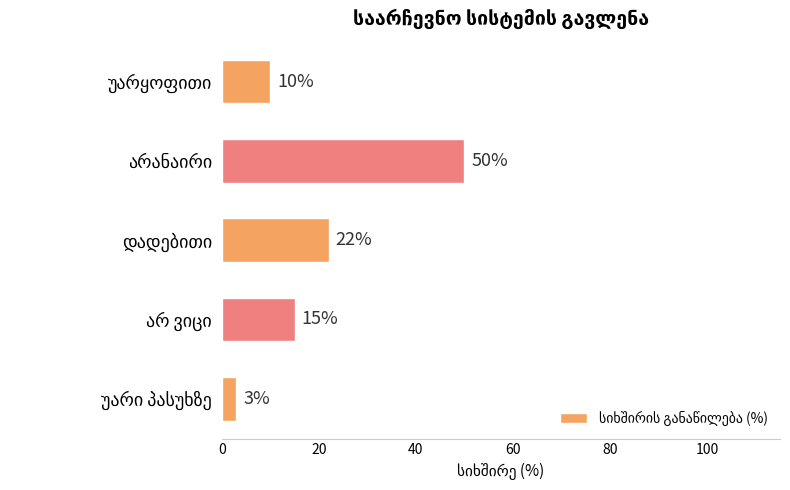

Reading top to bottom, extract all data points from this chart.

10	50	22	15	3